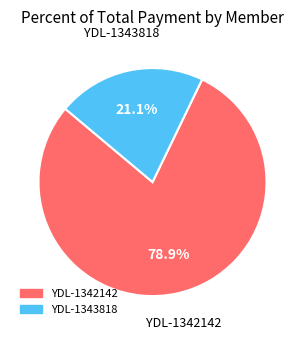

Is the sum of YDL-1343818 and YDL-1342142 greater than half?

Yes